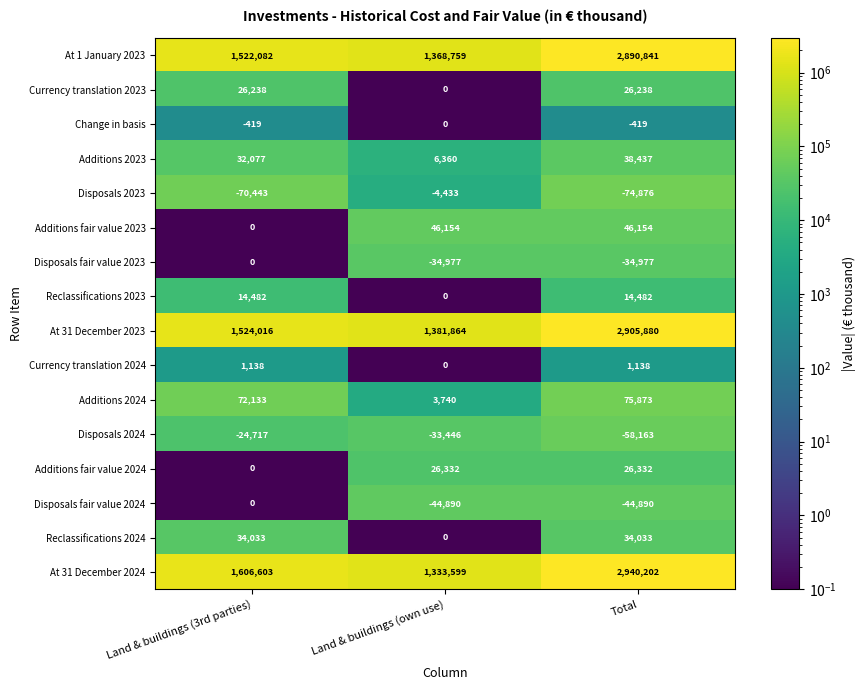

Is the value of Additions fair value 2024 at Total greater than the value of Additions 2023 at Land & buildings (own use)?

Yes